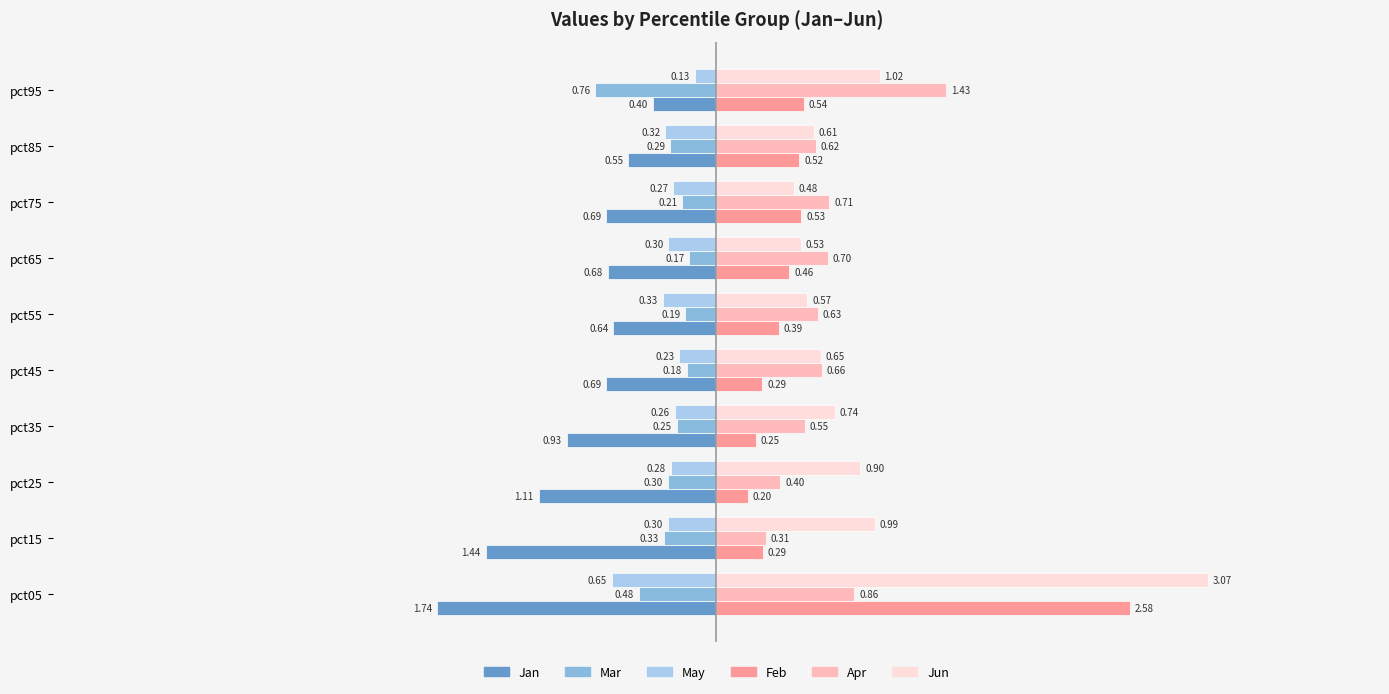

Rank the series at pct55 from lowest to highest value.

Jan, May, Mar, Feb, Jun, Apr